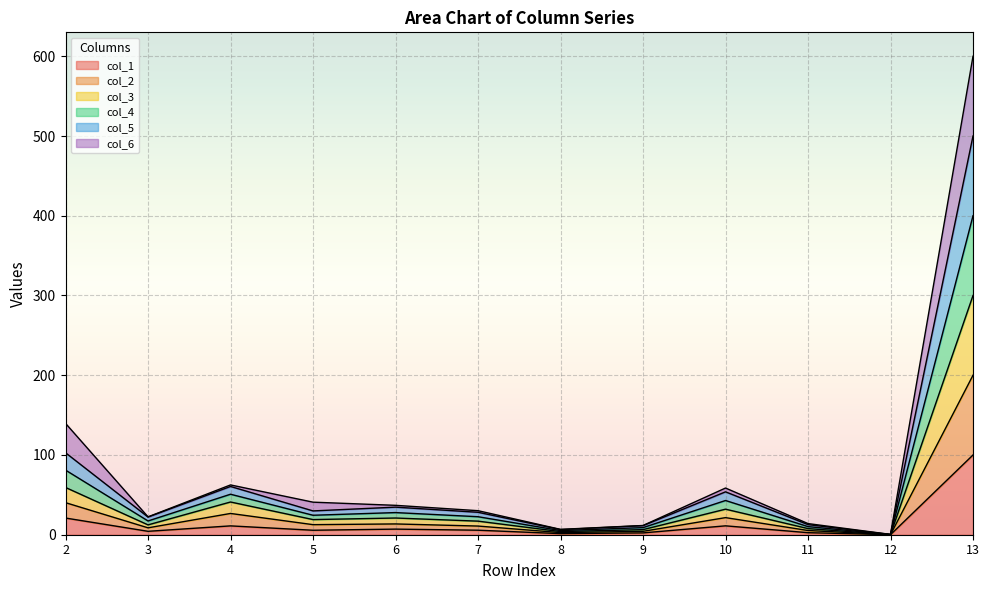

True or false: col_3 has more than 2 points higher than both neighbors.

True